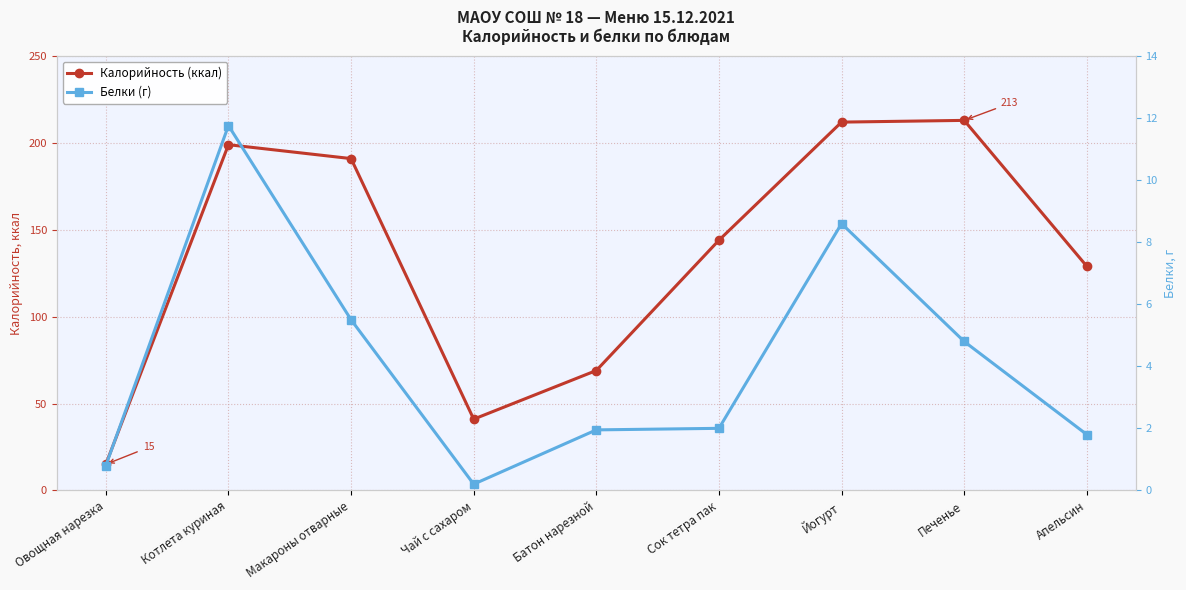

True or false: Калорийность (ккал) and Белки (г) cross at least once.

False